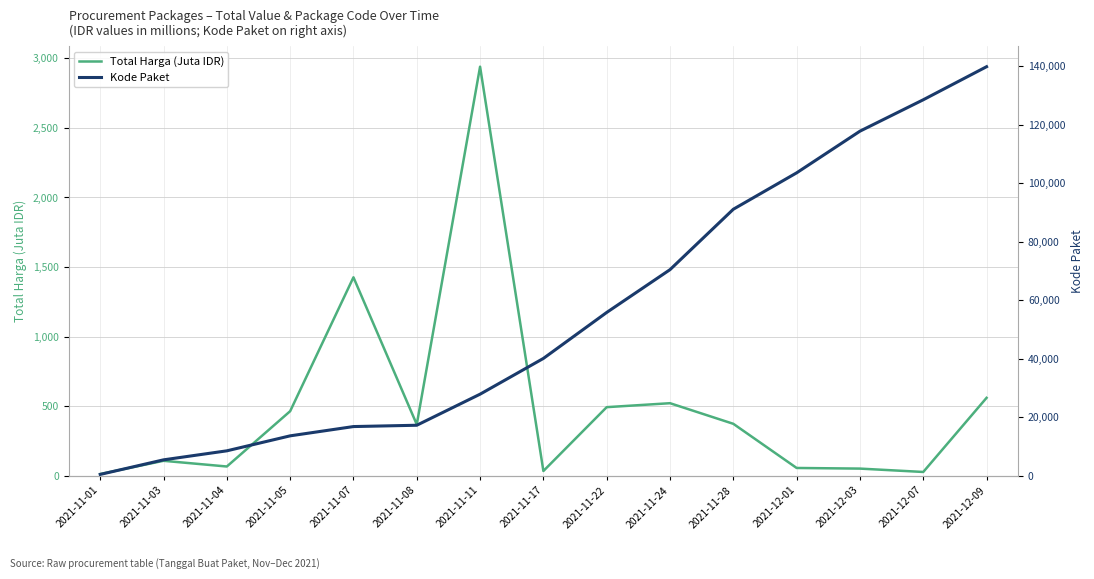

Is the value of Total Harga (Juta IDR) at 2021-12-03 greater than the value of Kode Paket at 2021-11-05?

No